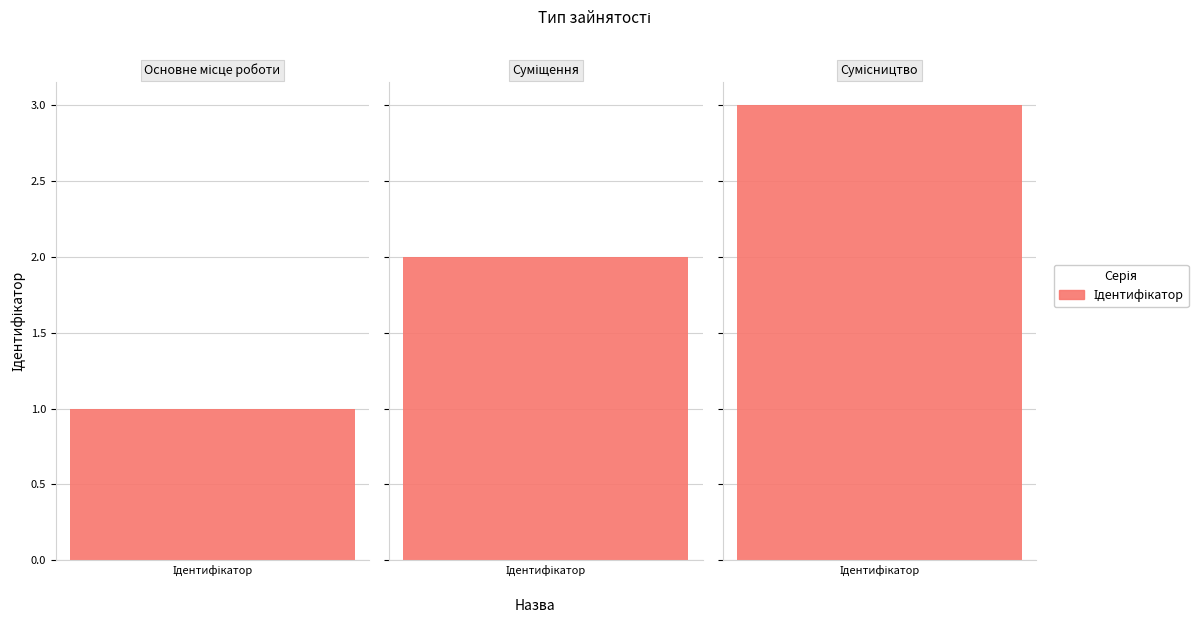

True or false: the data shows 5 at Сумісництво.

False